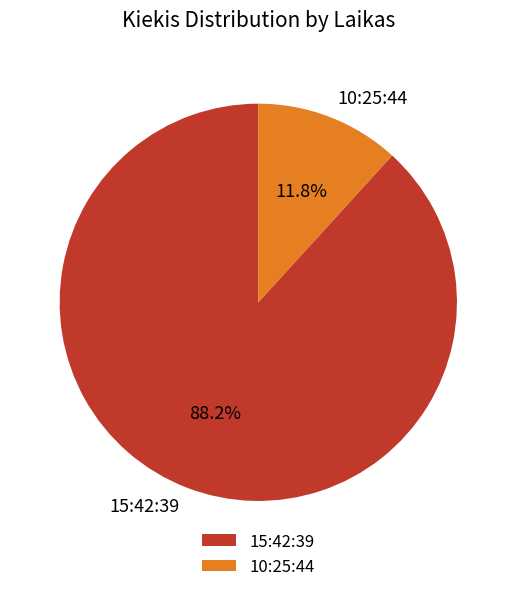

How many slices are in this pie chart?

2